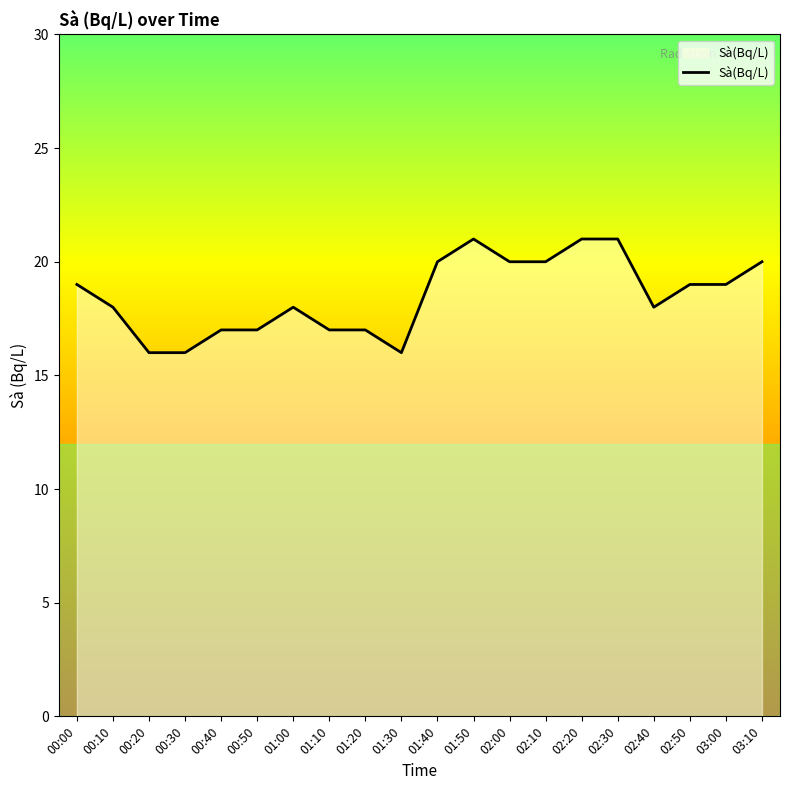

Which has a higher value, 00:20 or 02:10?

02:10